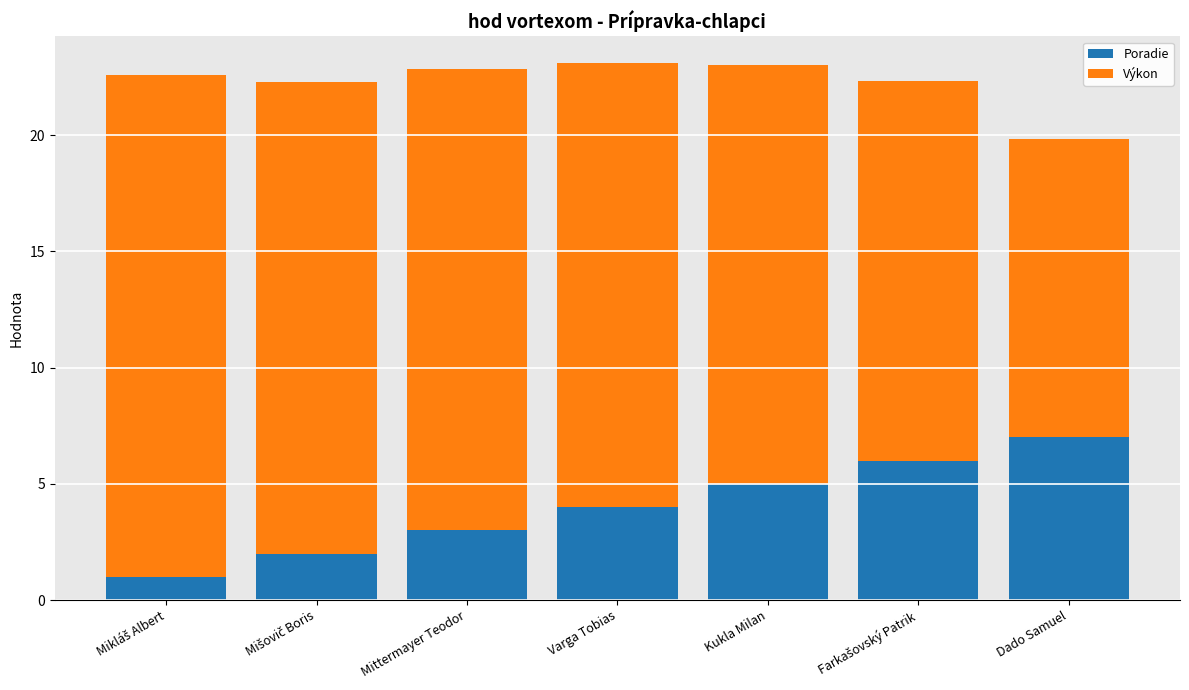

How many Poradie values are between 2 and 6?

5